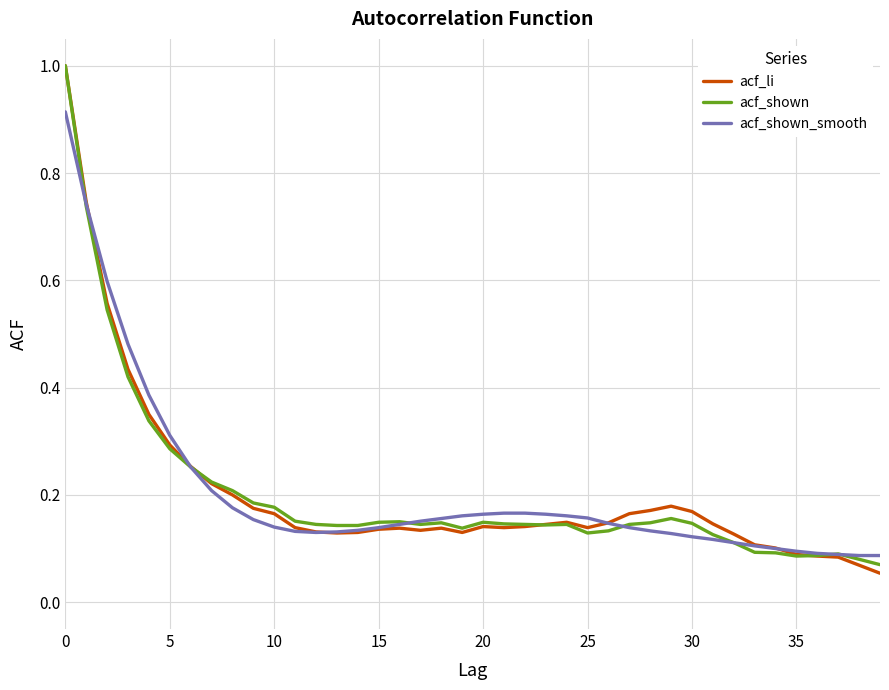

Rank the series by their average value, from highest to lowest.

acf_shown_smooth, acf_li, acf_shown